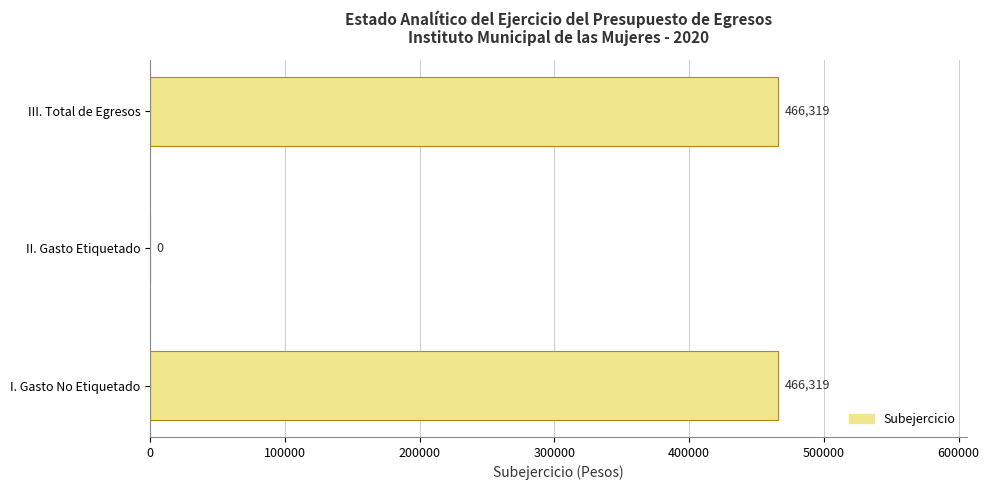

How many series are shown in this chart?

1